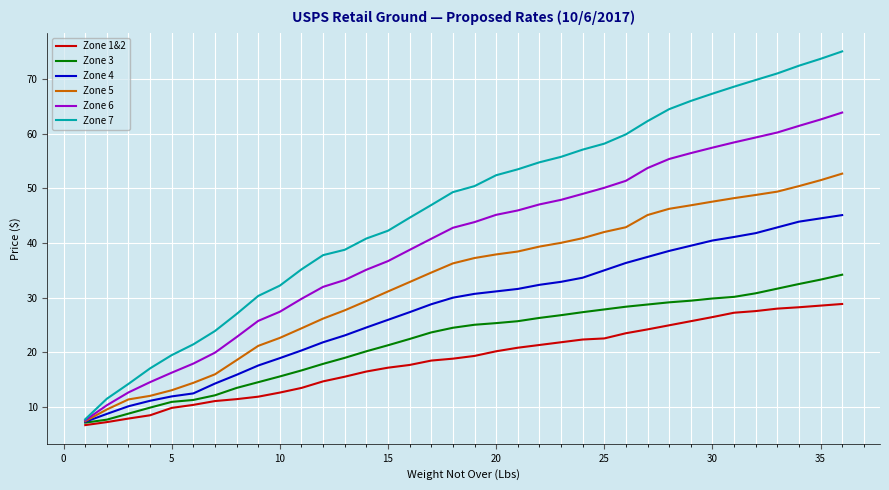

What is the minimum value for Zone 3?

7.2